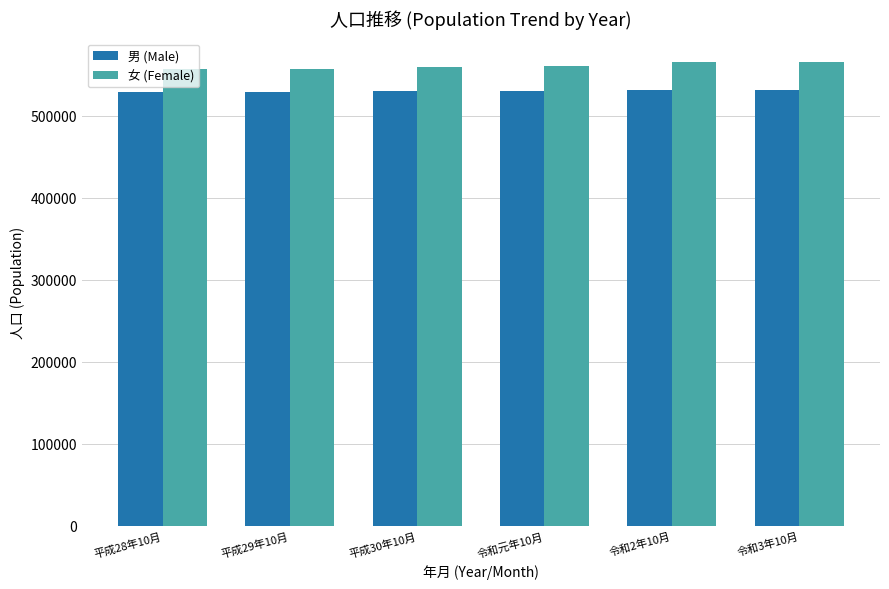

What is the label of the 1st bar from the left?

平成28年10月